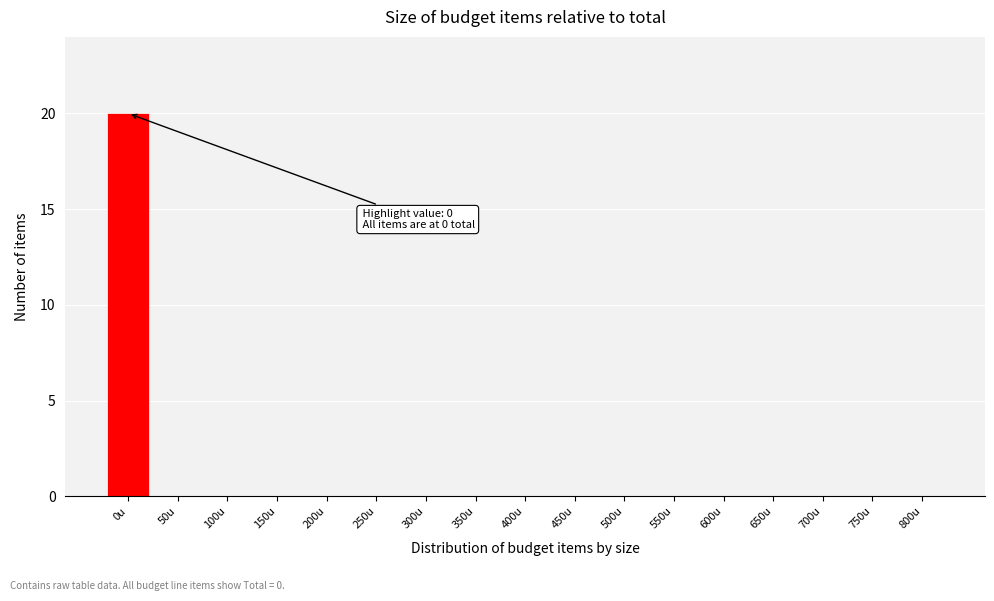

Reading left to right, list all the values displayed in this chart.

0u=20	50u=0	100u=0	150u=0	200u=0	250u=0	300u=0	350u=0	400u=0	450u=0	500u=0	550u=0	600u=0	650u=0	700u=0	750u=0	800u=0